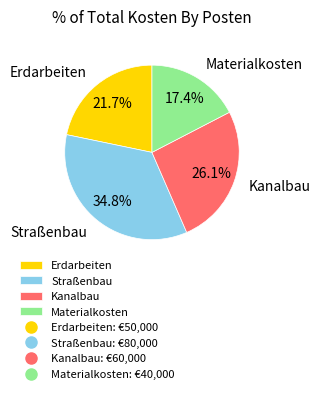

Combined, do Erdarbeiten and Straßenbau account for over 50%?

Yes